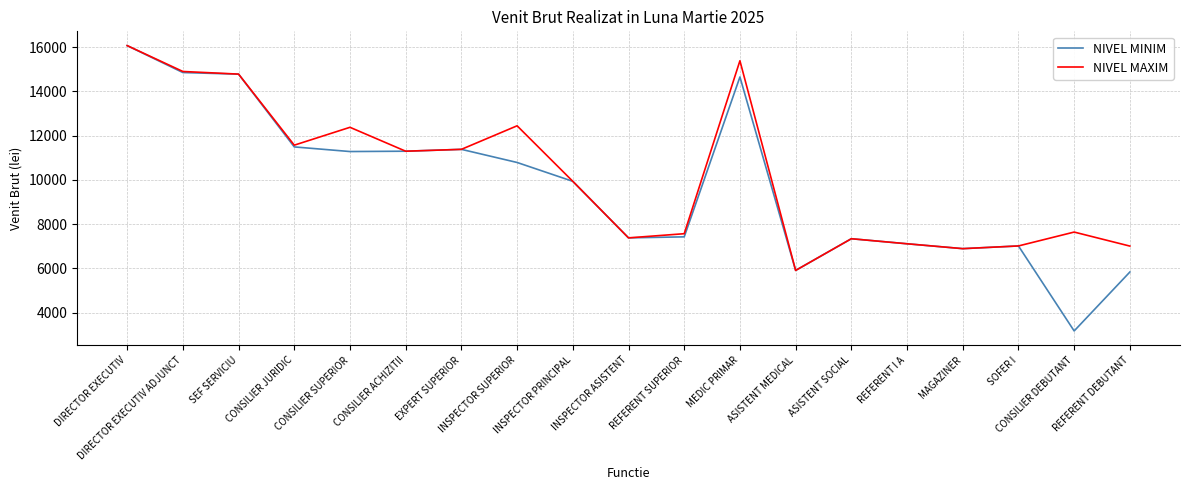

Which series has the largest range (max minus min)?

NIVEL MINIM